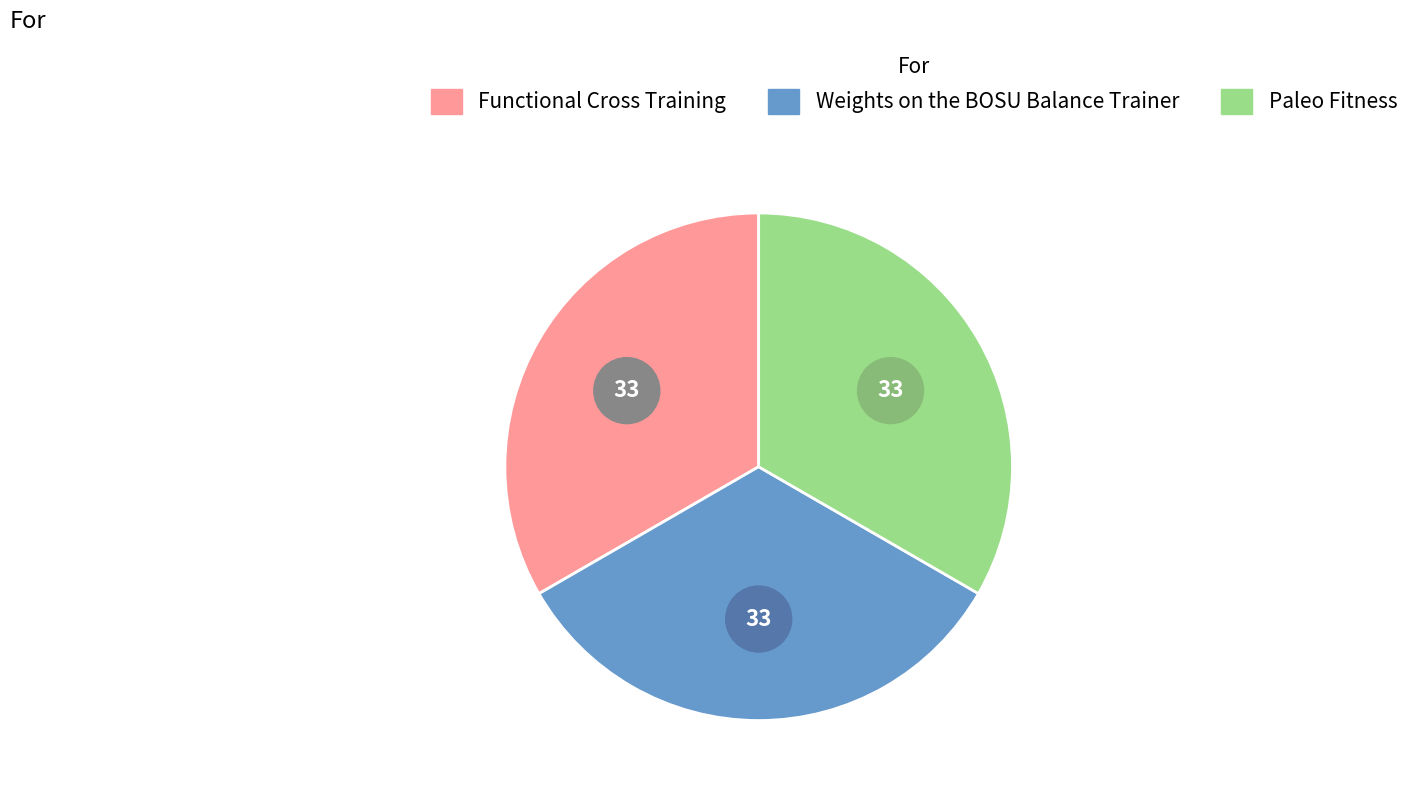

Do Weights on the BOSU Balance Trainer and Functional Cross Training together represent more than half of the pie?

Yes